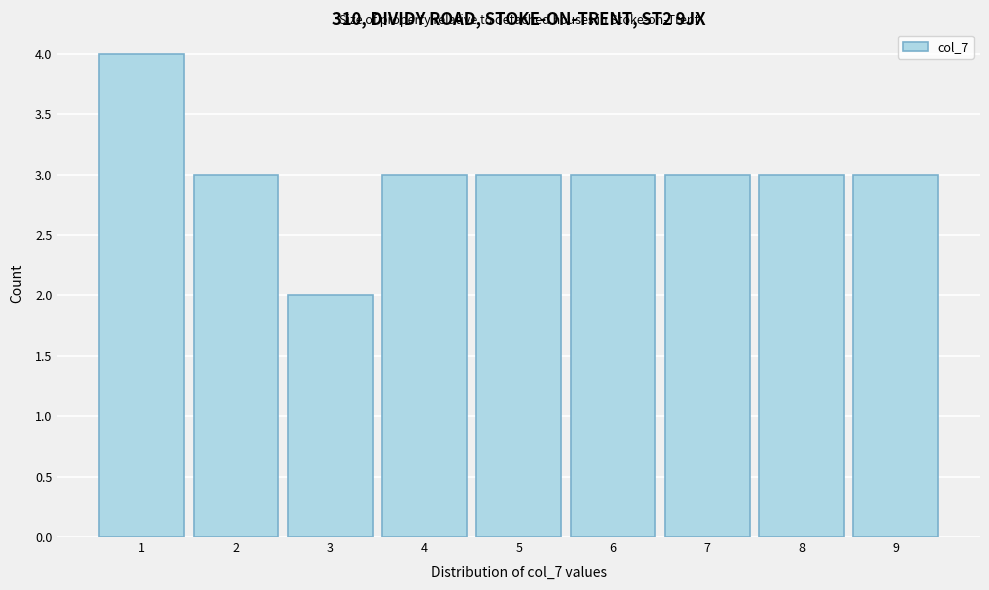

Reading left to right, list all the values displayed in this chart.

4	3	2	3	3	3	3	3	3